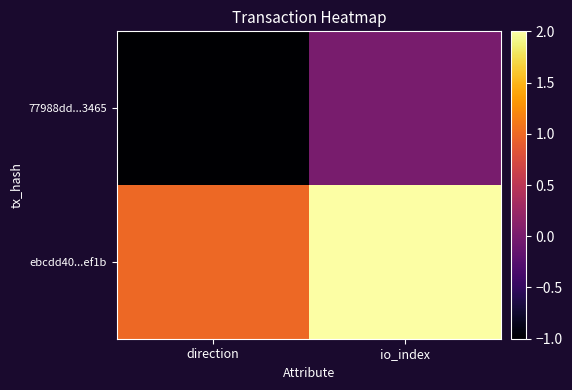

Reading left to right, list all the values displayed in this chart.

77988dd...3465: direction=-1	io_index=0
ebcdd40...ef1b: direction=1	io_index=2